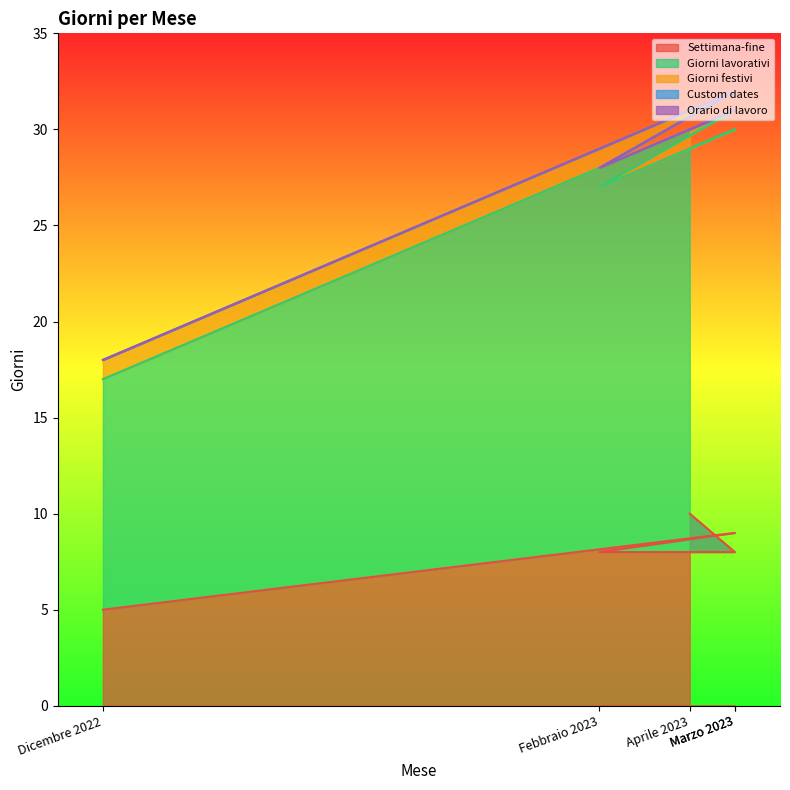

True or false: Settimana-fine and Custom dates intersect in this chart.

False